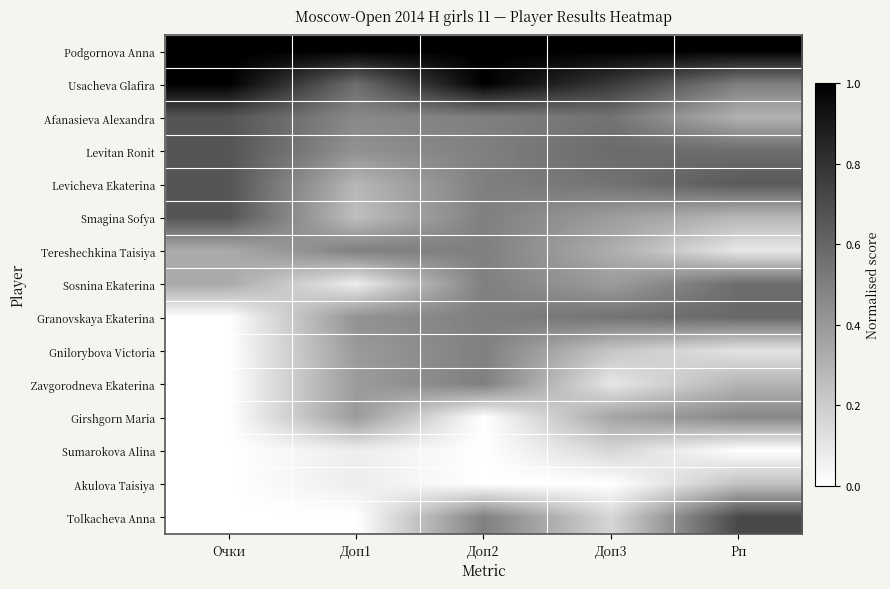

Rank the series at Доп1 from lowest to highest value.

Tolkacheva Anna, Sosnina Ekaterina, Sumarokova Alina, Akulova Taisiya, Smagina Sofya, Levicheva Ekaterina, Gnilorybova Victoria, Zavgorodneva Ekaterina, Girshgorn Maria, Levitan Ronit, Granovskaya Ekaterina, Afanasieva Alexandra, Tereshechkina Taisiya, Usacheva Glafira, Podgornova Anna